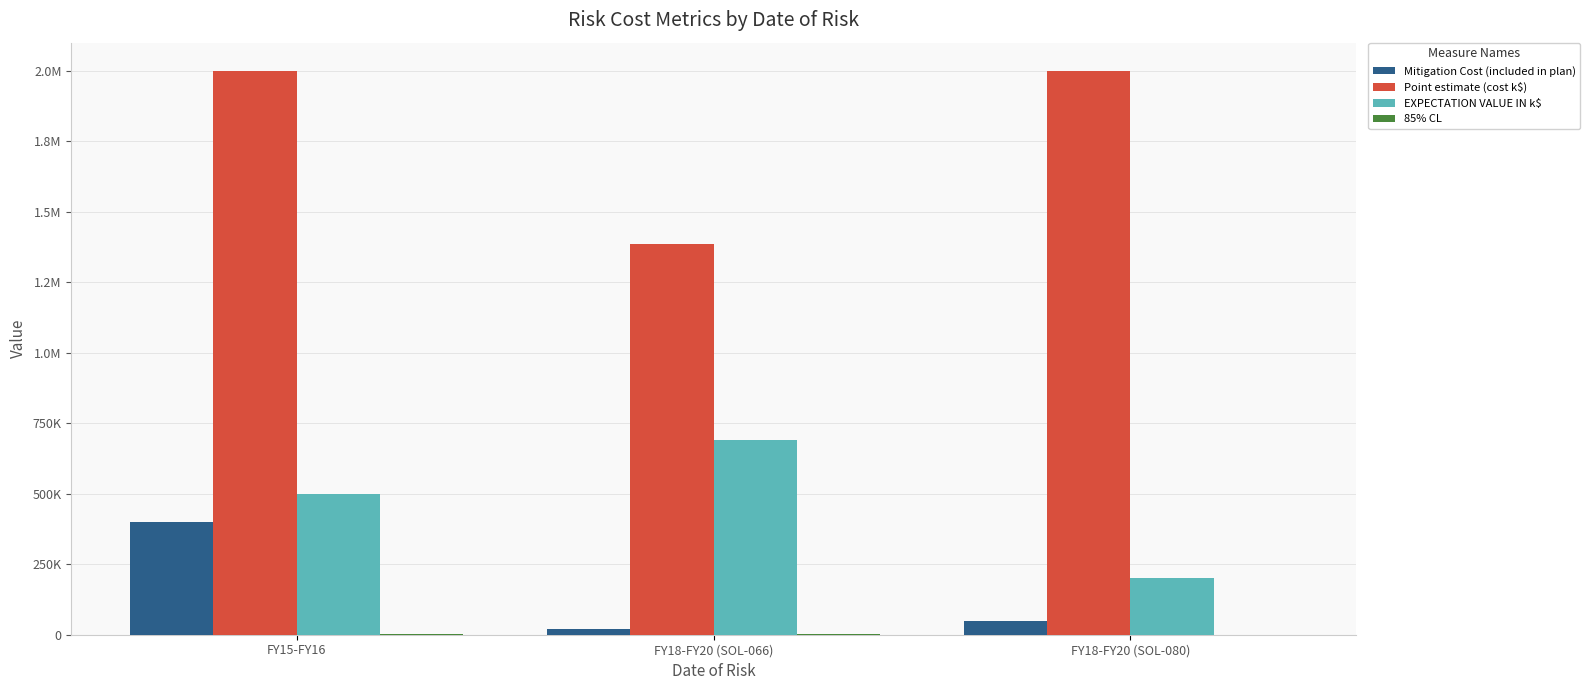

What is the value of the EXPECTATION VALUE IN k$ bar at the 3rd from the left?

200000.0